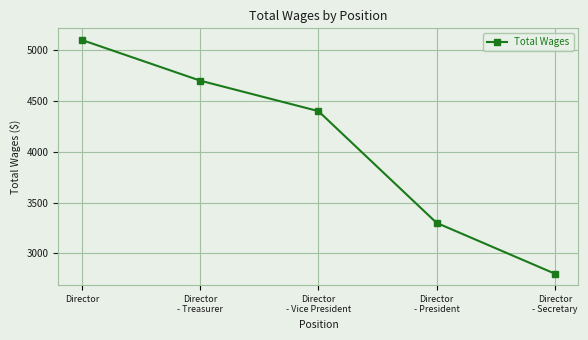

What is the maximum value shown in the chart?

5100